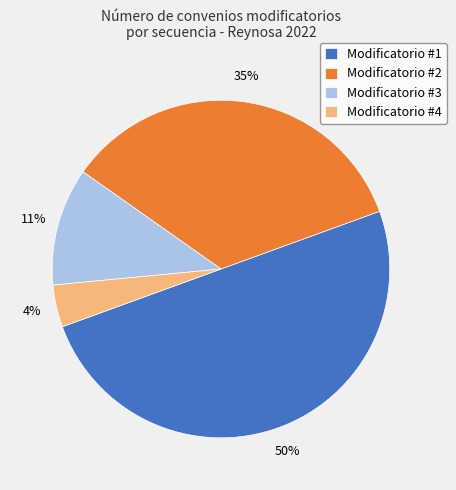

Count the number of slices in the pie.

4